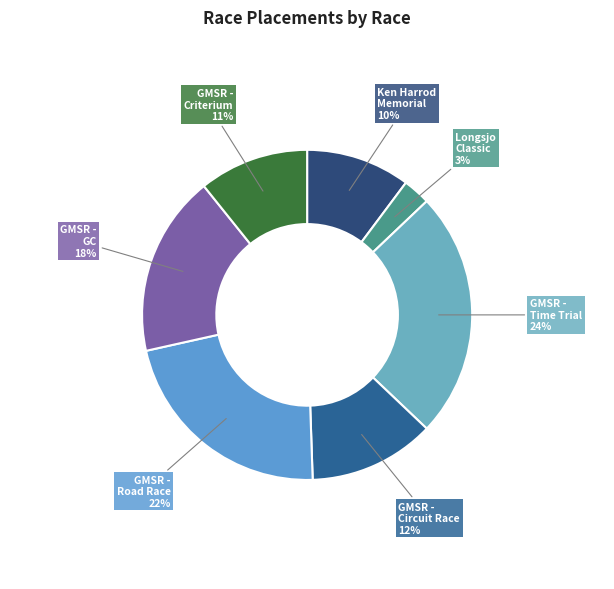

How many slices are in this pie chart?

7